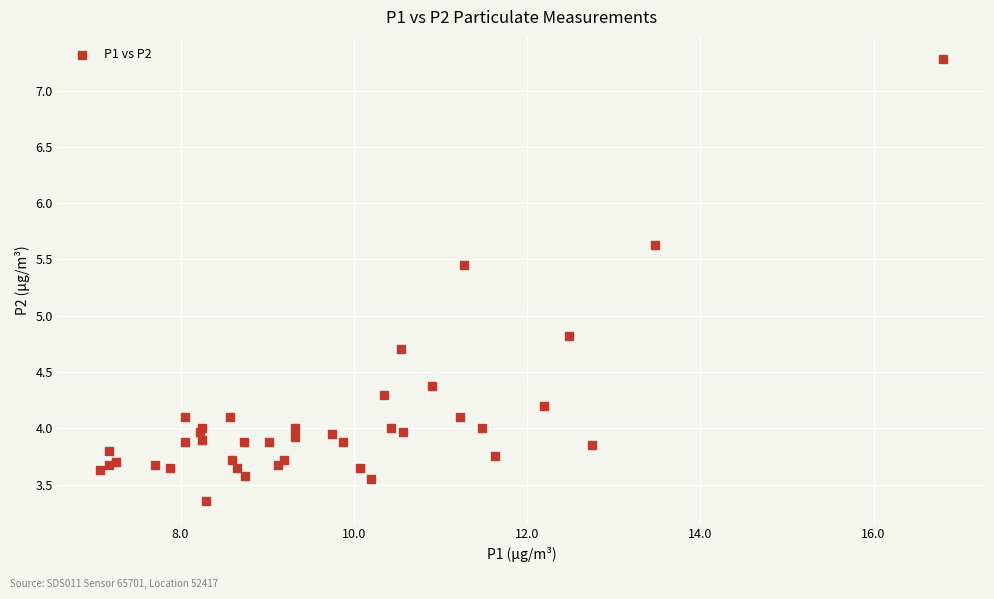

What Y value in the scatter plot is closest to 5?

4.8